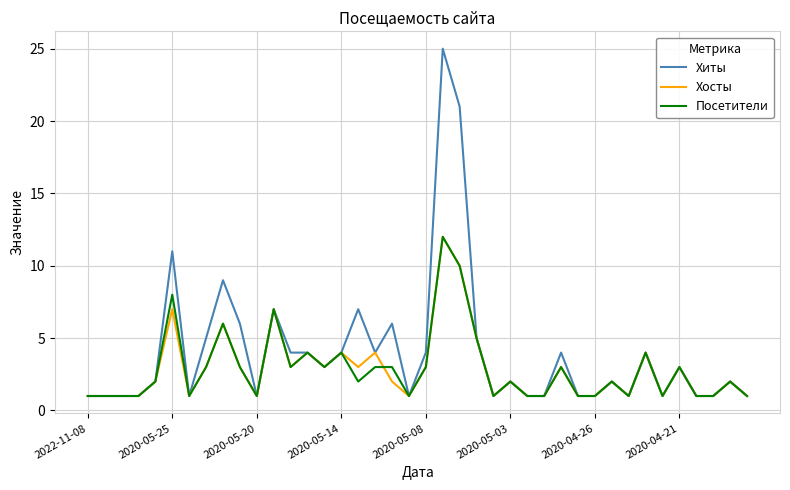

Does the chart display data point markers on the line(s)?

No